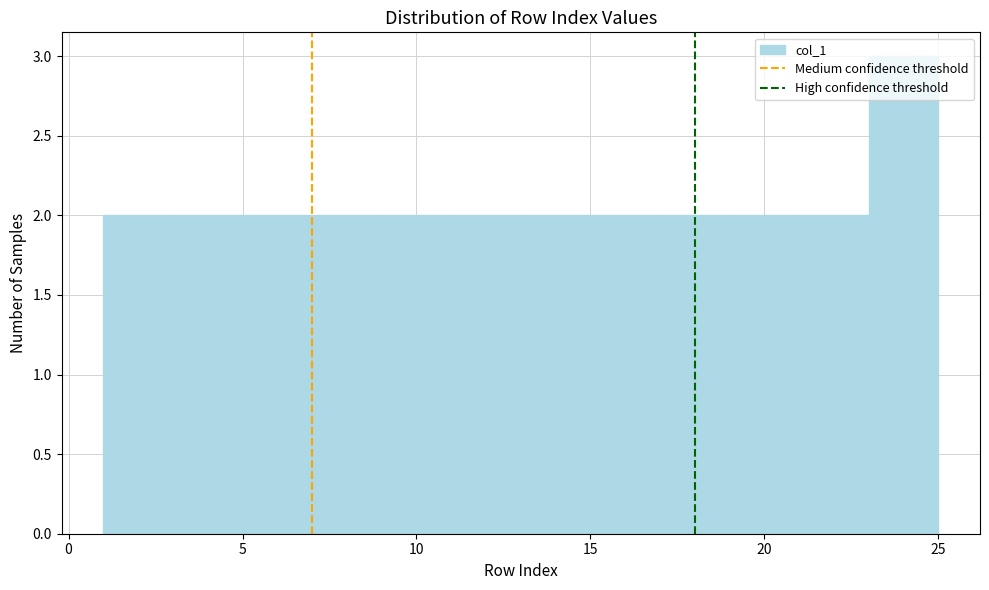

Over which range of the x-axis is the bar tallest?

23 to 25